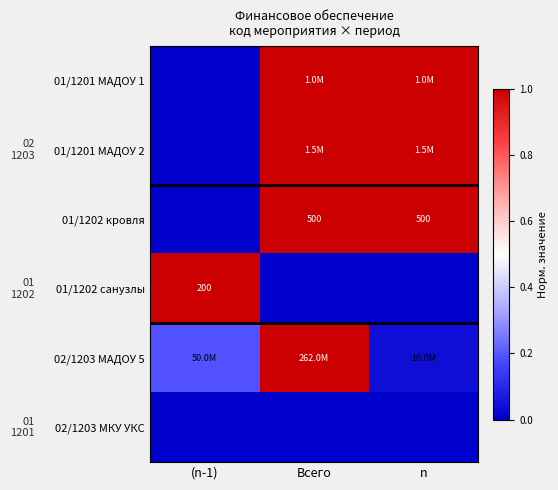

Where is 02/1203 МКУ УКС nearest to the value 0?

(n-1)